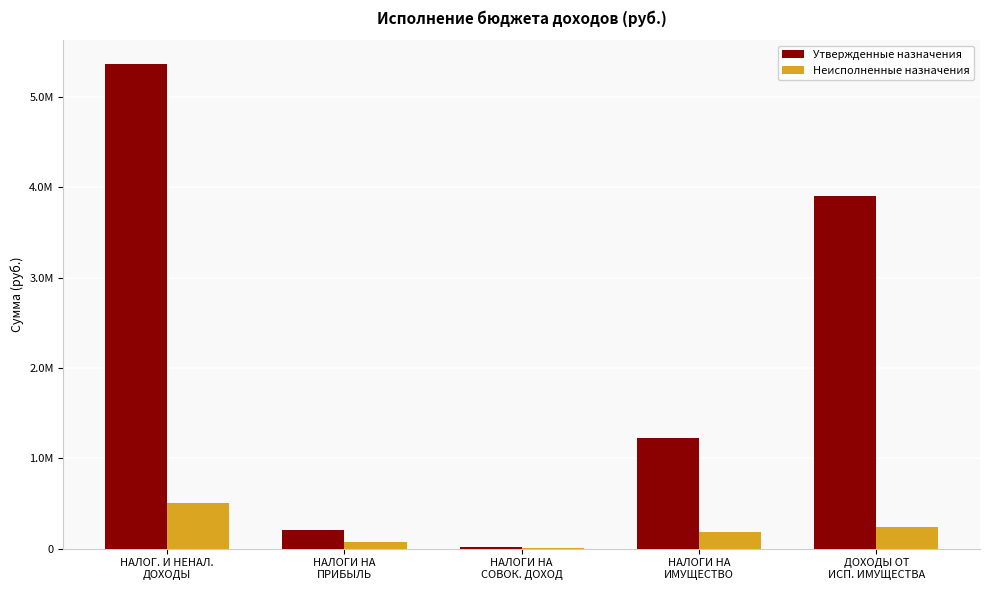

Rank the series at ДОХОДЫ ОТ
ИСП. ИМУЩЕСТВА from lowest to highest value.

Неисполненные назначения, Утвержденные назначения